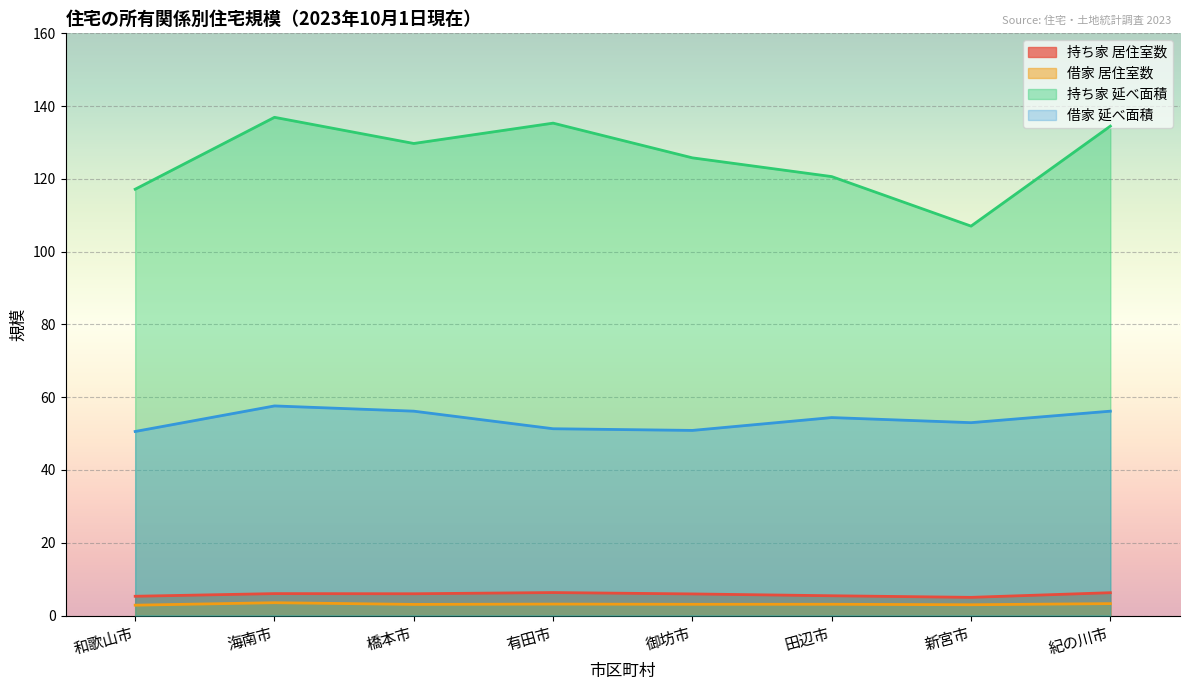

Count the number of categories in the chart.

8